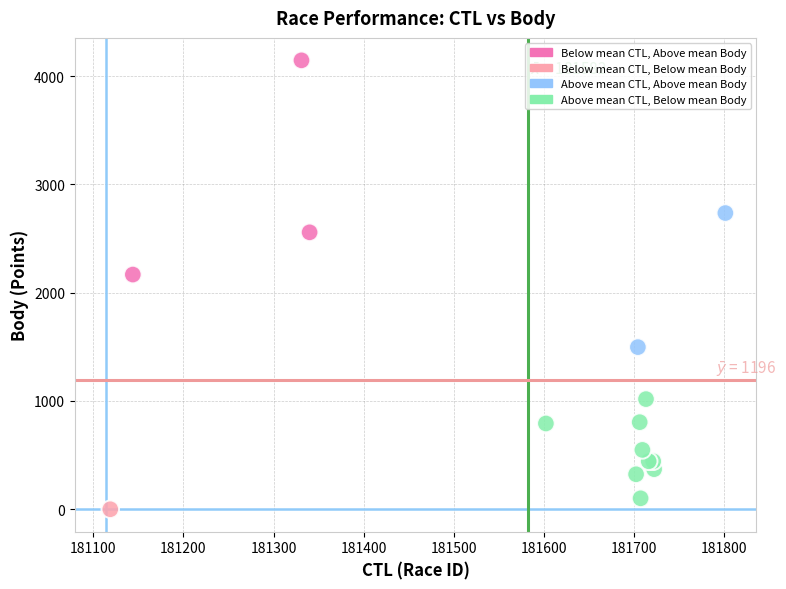

What Y value in the scatter plot is closest to 2072?

2167